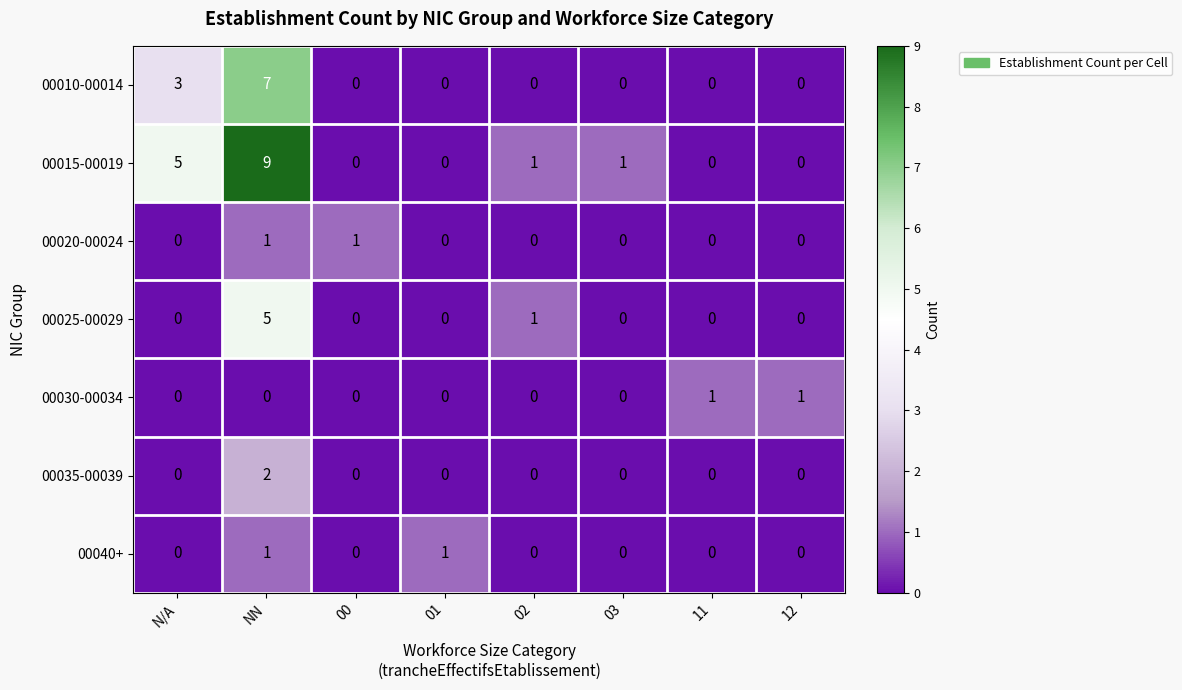

Where is 00010-00014 nearest to the value 3?

N/A